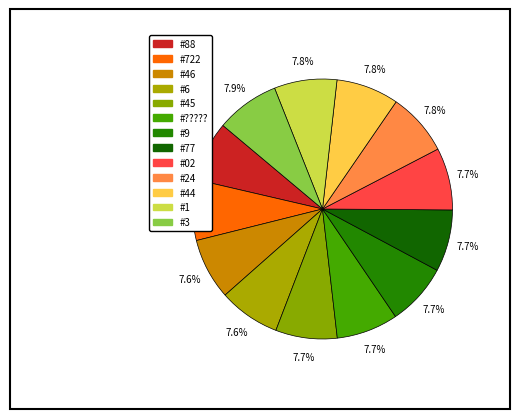

To the nearest percent, what is the average slice percentage?

8%